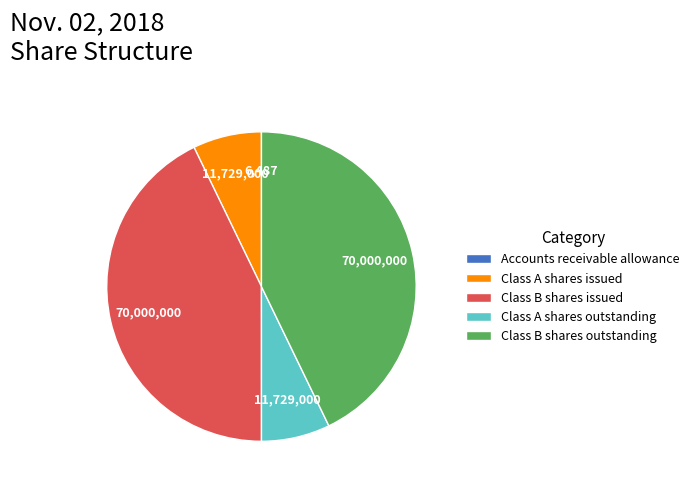

Which has a higher value, Class B shares issued or Class A shares issued?

Class B shares issued